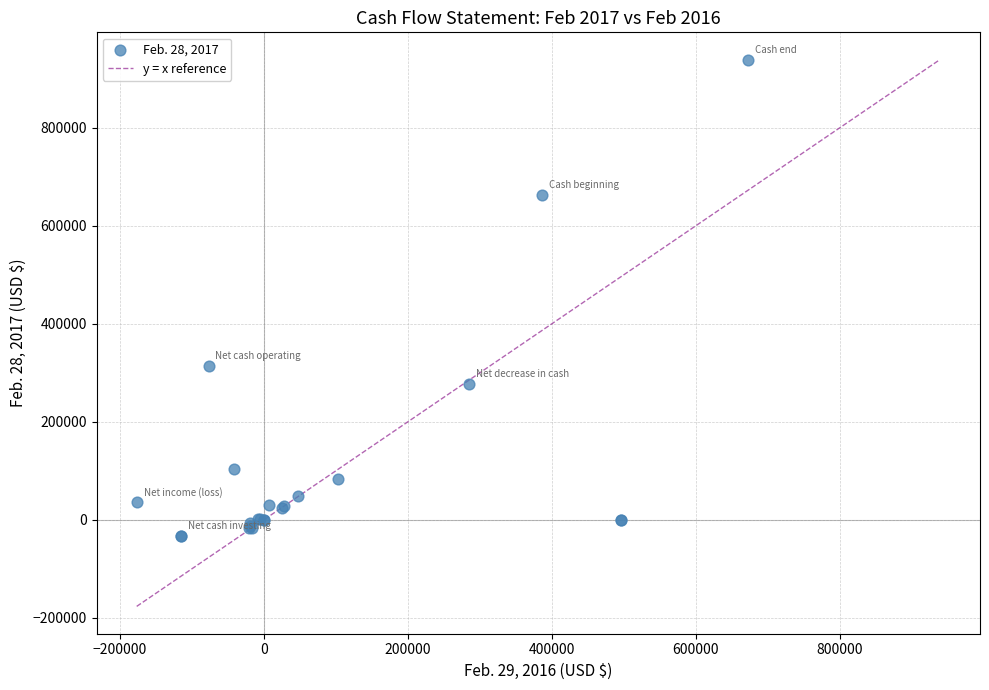

What Y value in the scatter plot is closest to 453462?

314429